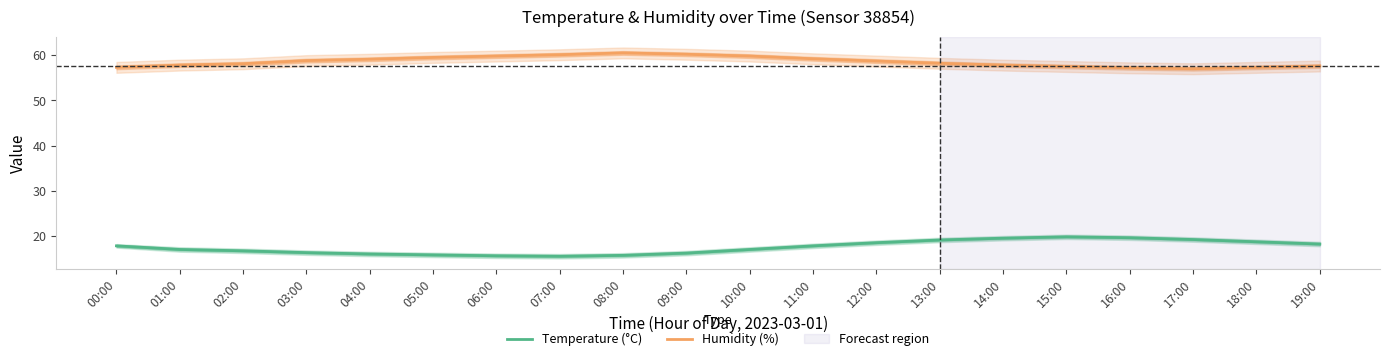

Reading right to left, what are all the values shown in this chart?

Temperature (°C): 19:00=18.2	18:00=18.7	17:00=19.2	16:00=19.6	15:00=19.8	14:00=19.5	13:00=19.1	12:00=18.5	11:00=17.8	10:00=17.0	09:00=16.2	08:00=15.7	07:00=15.5	06:00=15.6	05:00=15.8	04:00=16.0	03:00=16.3	02:00=16.7	01:00=17.0	00:00=17.8
Humidity (%): 19:00=57.6	18:00=57.3	17:00=57.0	16:00=57.2	15:00=57.5	14:00=57.8	13:00=58.2	12:00=58.7	11:00=59.2	10:00=59.8	09:00=60.2	08:00=60.5	07:00=60.1	06:00=59.8	05:00=59.5	04:00=59.1	03:00=58.8	02:00=58.1	01:00=57.8	00:00=57.3